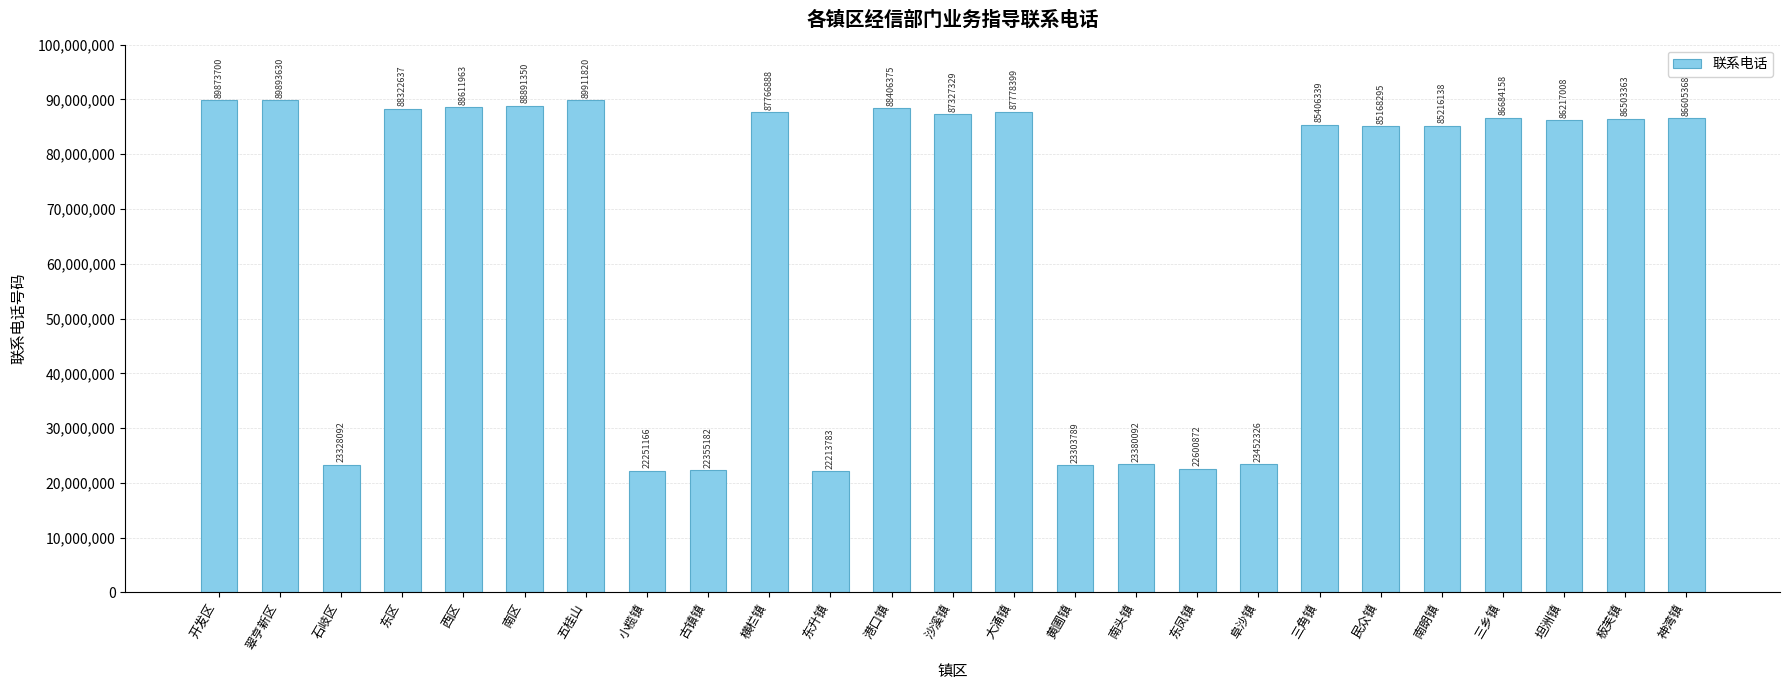

Between 黄圃镇 and 沙溪镇, which is larger?

沙溪镇